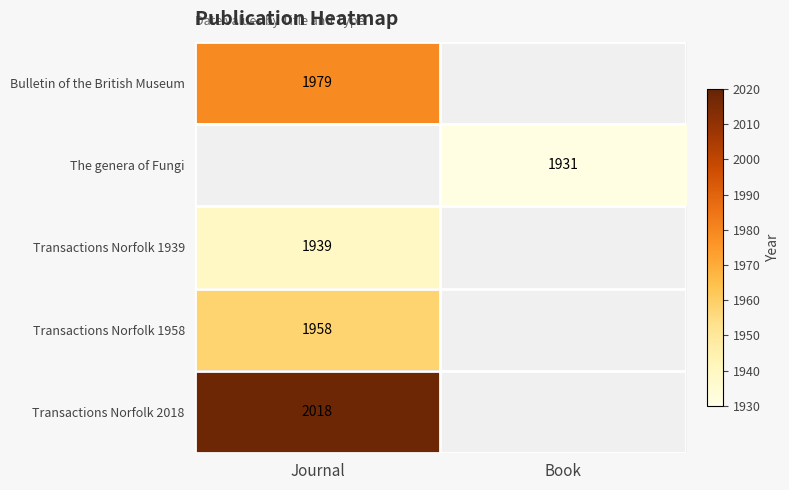

The value of Transactions Norfolk 1958 at Journal is 1958. True or false?

True